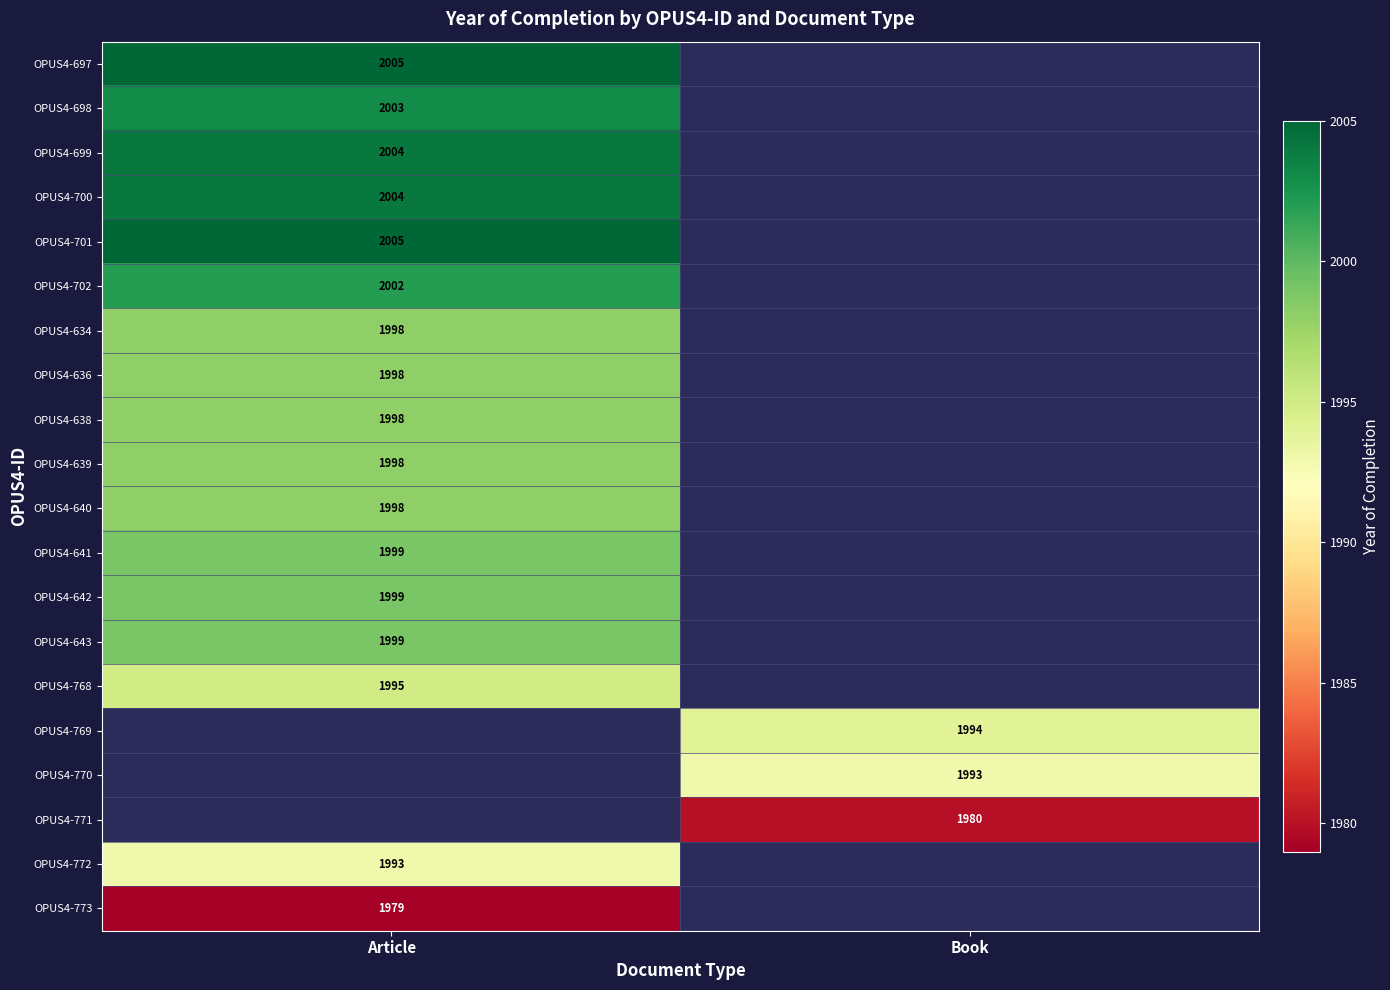

The value of OPUS4-643 at Article is 1999. True or false?

True